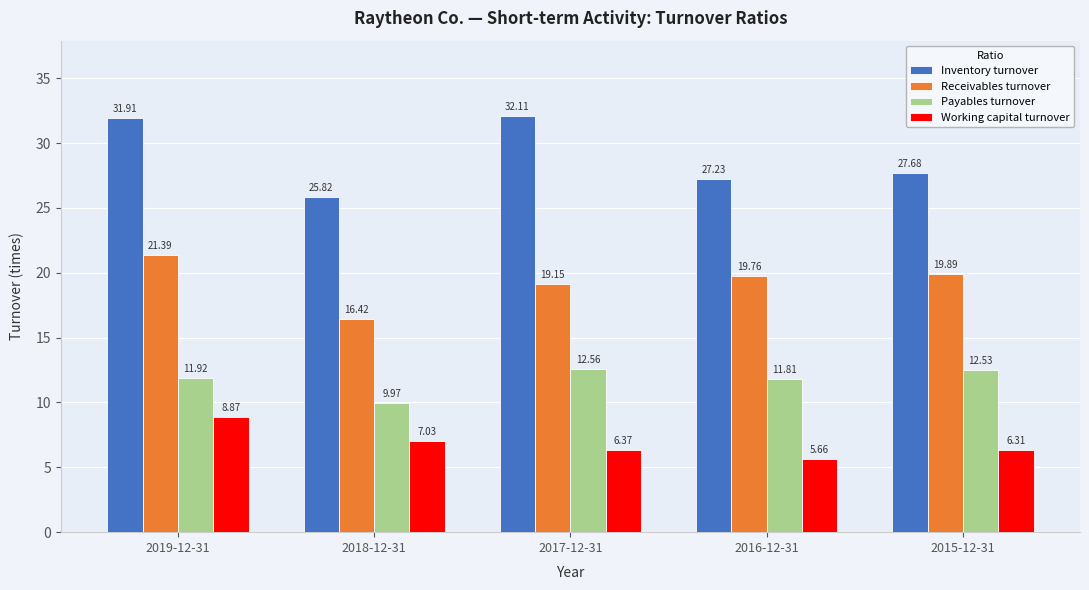

Which category has the highest value in the Payables turnover series?

2017-12-31